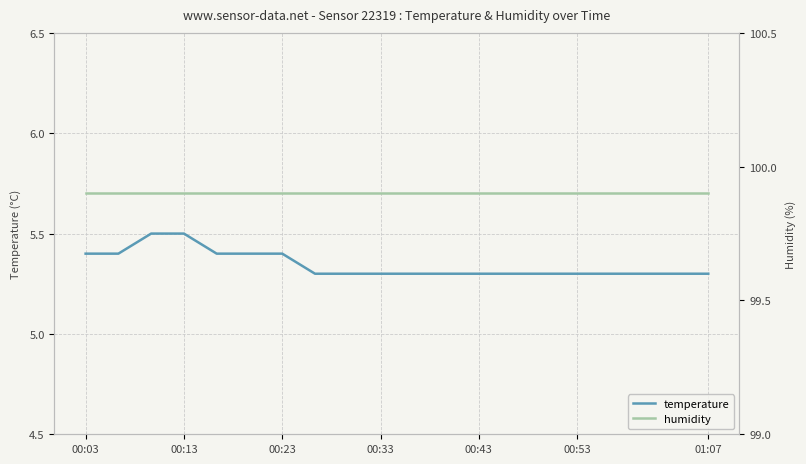

Which series has the largest range (max minus min)?

temperature